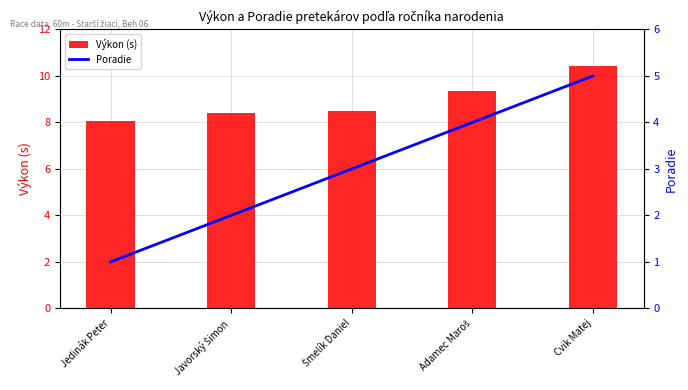

What is the greatest value displayed?

10.4